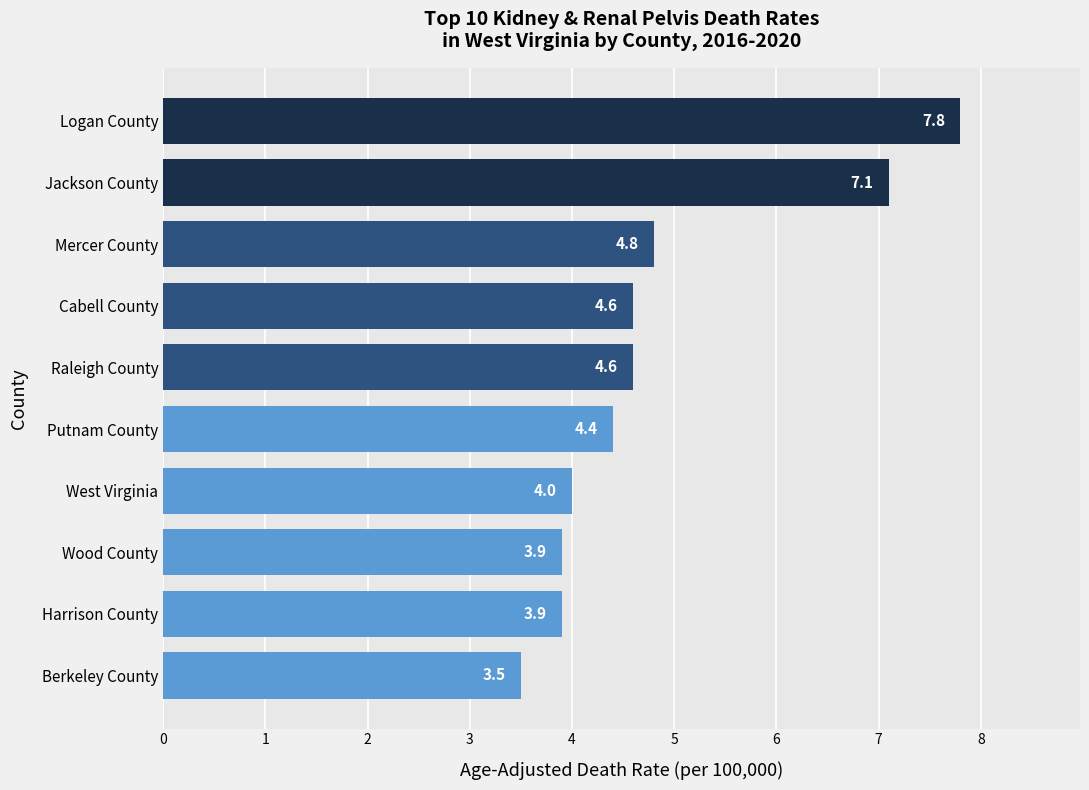

True or false: the data shows 7.1 at Jackson County.

True